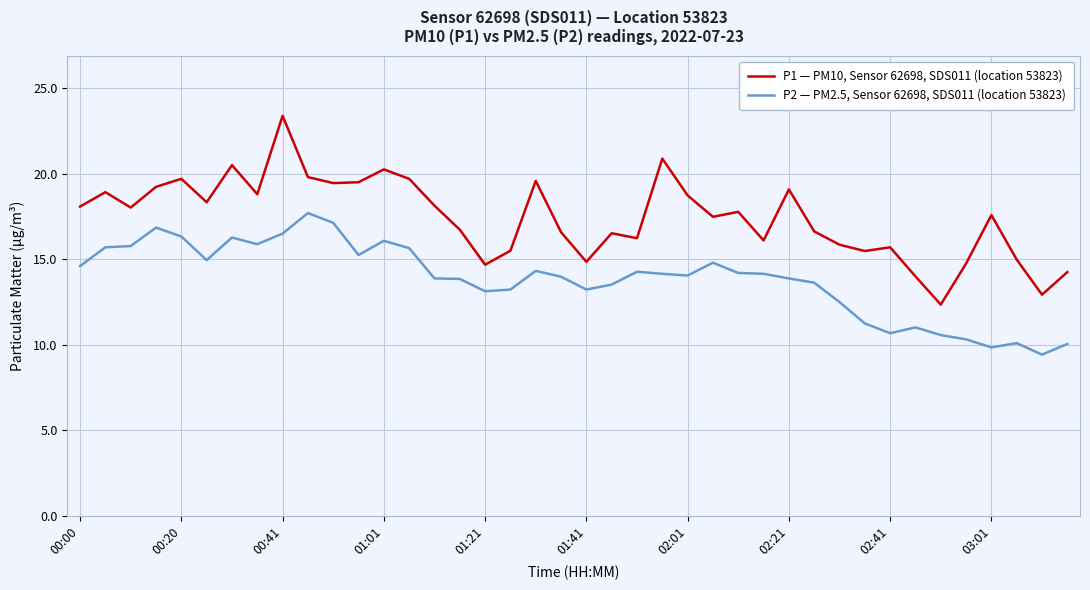

What is the difference between the maximum and minimum values in the P2 — PM2.5, Sensor 62698, SDS011 (location 53823) series?

8.3